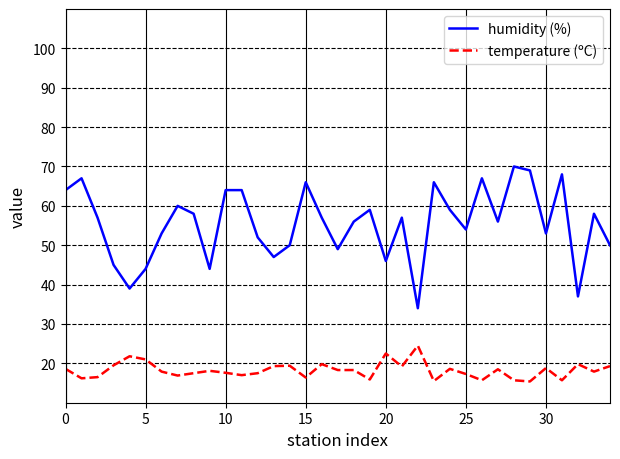

What is the minimum value shown in the chart?

15.4